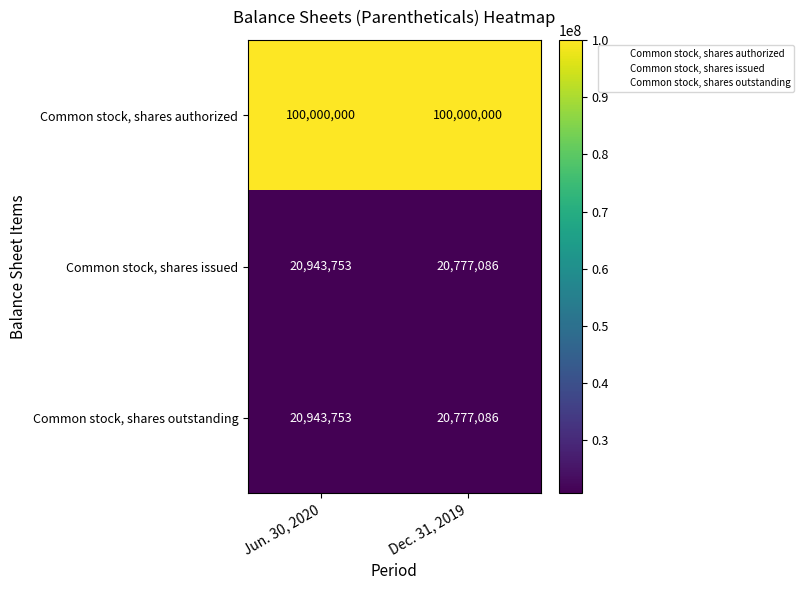

The value of Common stock, shares authorized at Jun. 30, 2020 is 150860819. True or false?

False